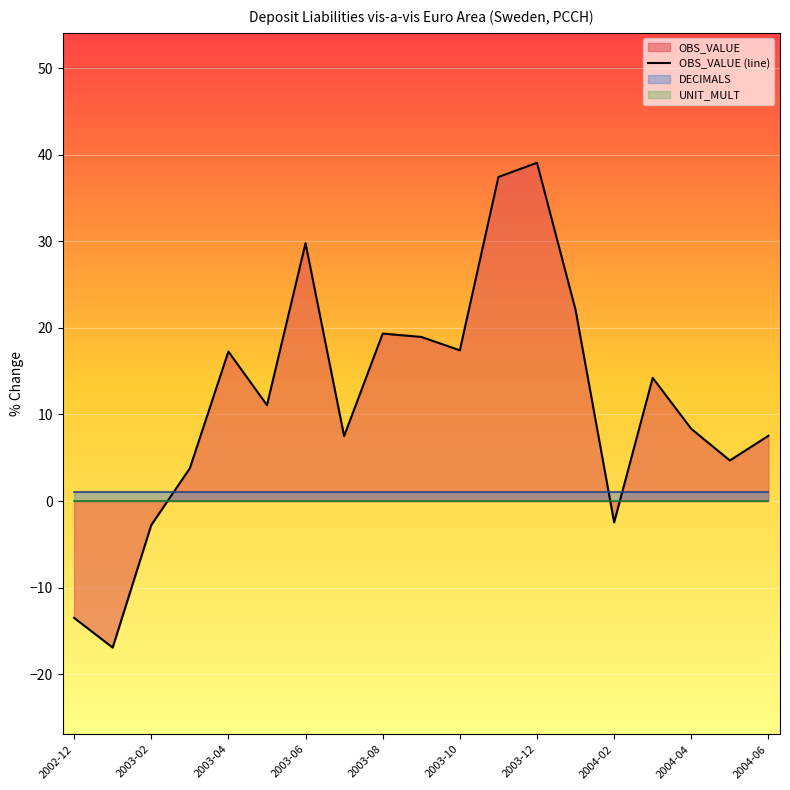

Is it true that OBS_VALUE (line) equals -2.5 at 2004-02?

True